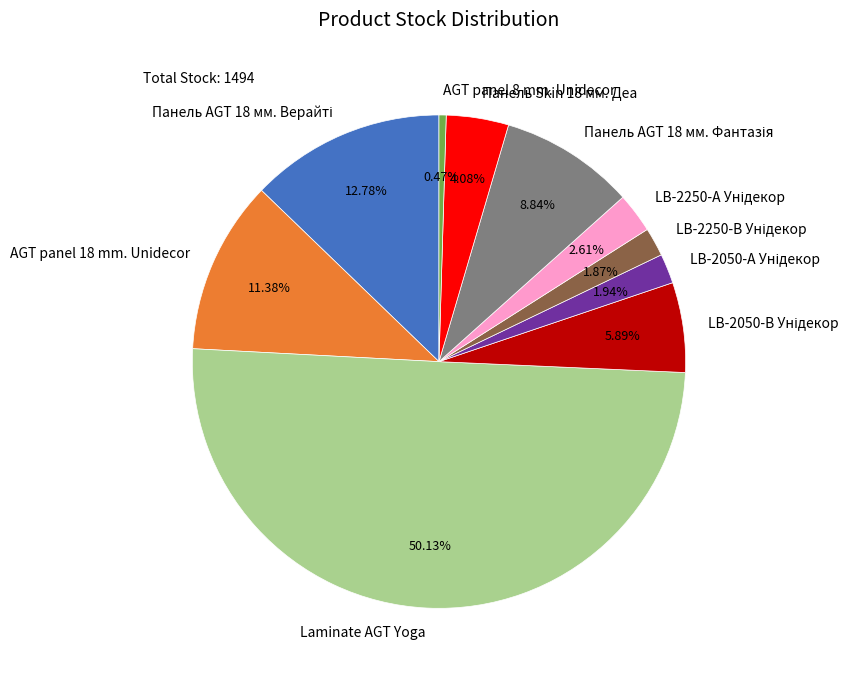

Which slice represents more than half of the pie?

Laminate AGT Yoga